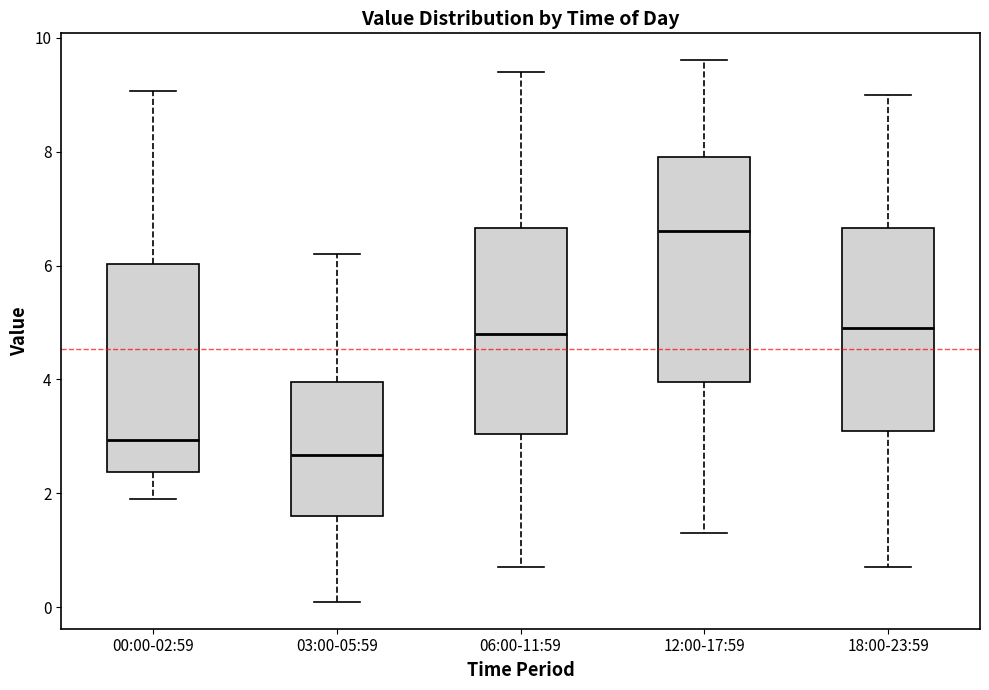

Where is the lower edge of the box for 18:00-23:59 on the y-axis? The values are not printed on the chart, so give them approximately, as read against the axis.

3.2